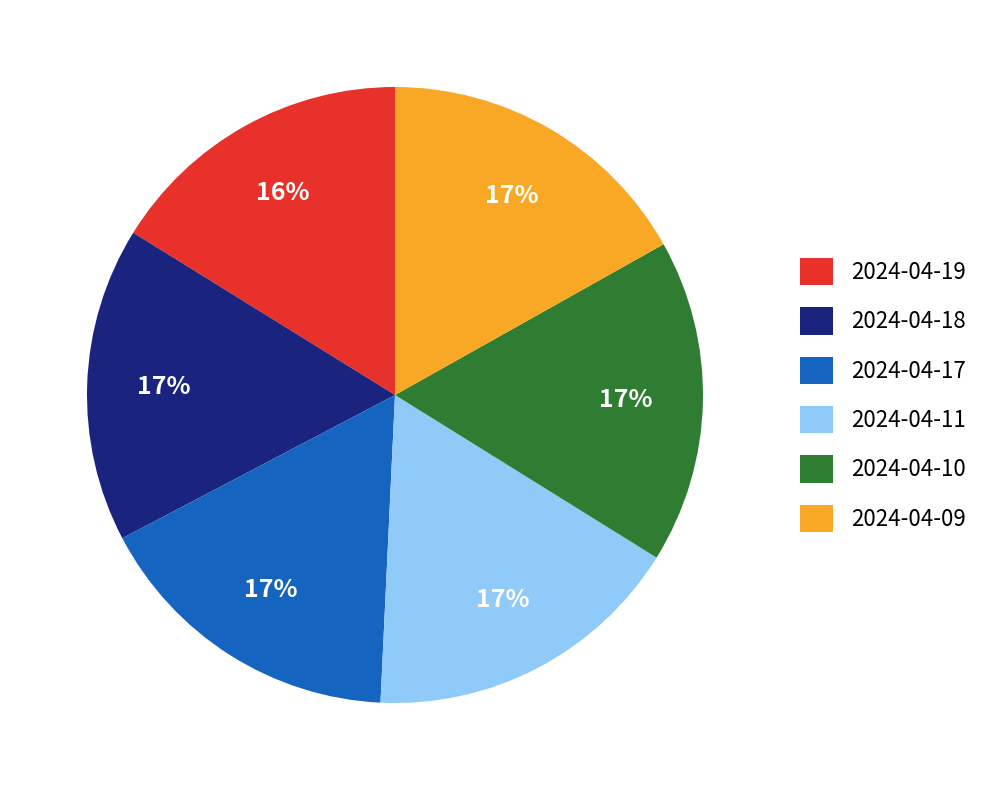

What is the ratio of the value at 2024-04-11 to the value at 2024-04-18?

1.0